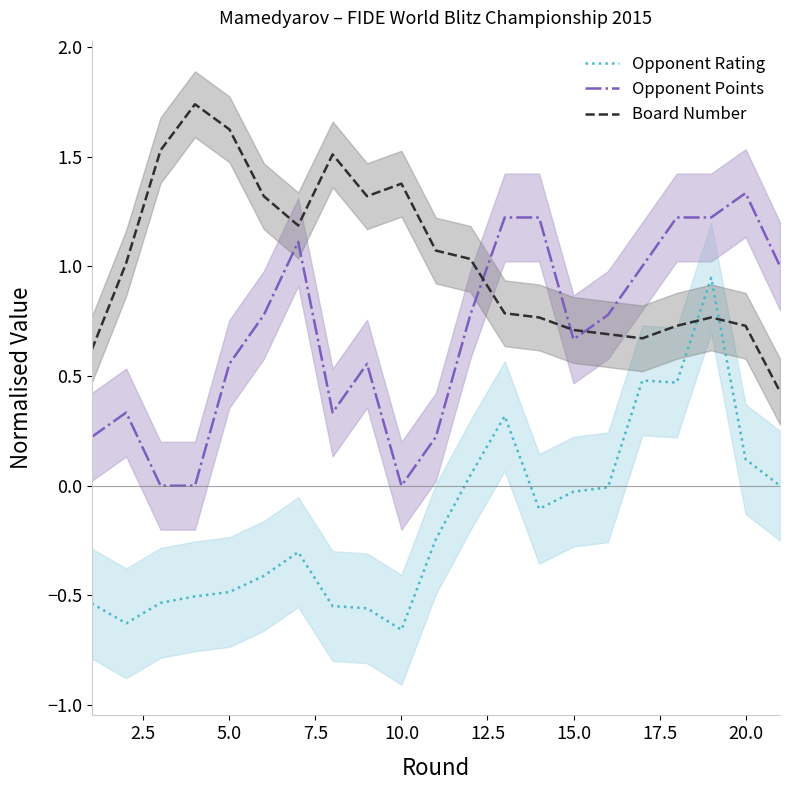

True or false: Opponent Rating has more than 1 points higher than both neighbors.

True